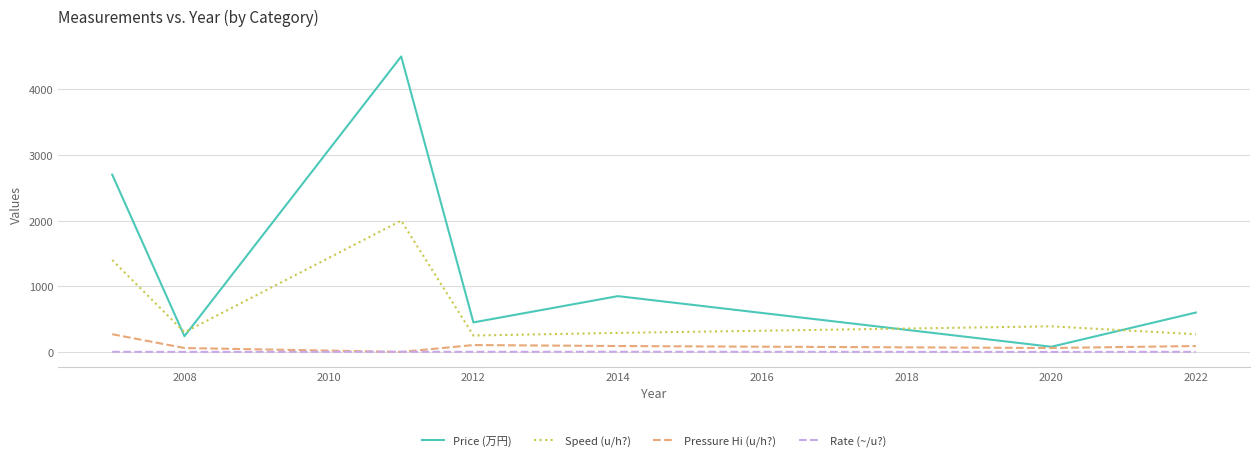

Which series has the largest total across all categories?

Price (万円)